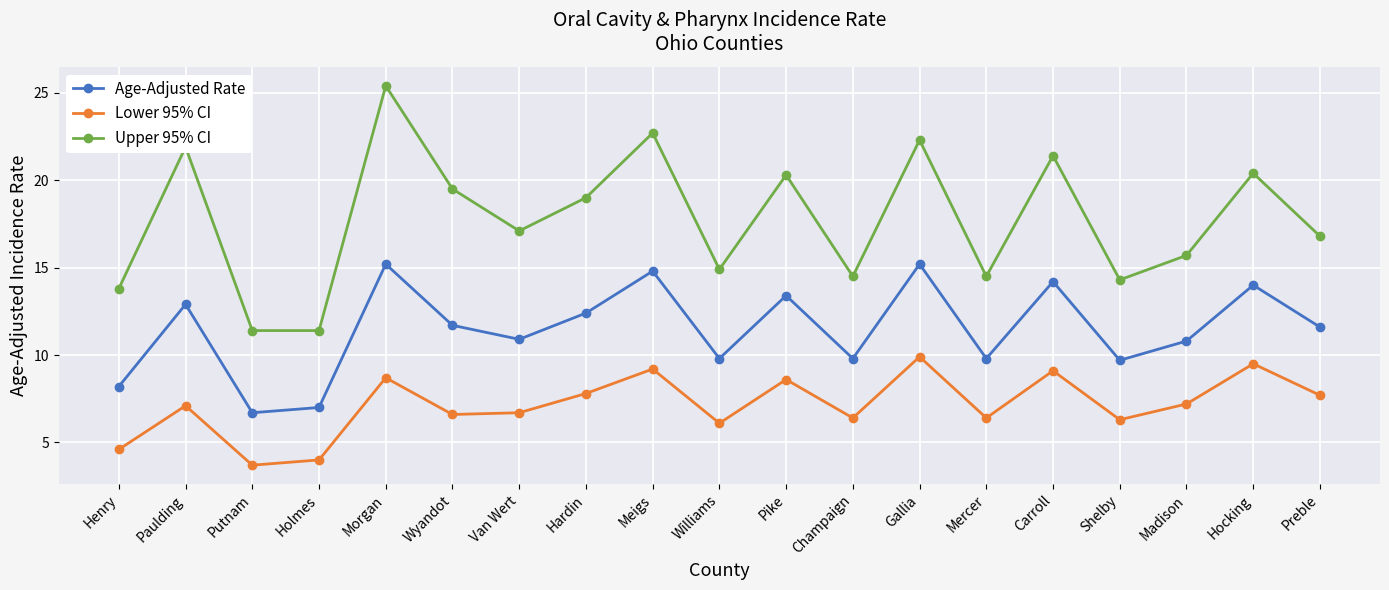

Reading left to right, what are all the values shown in this chart?

Age-Adjusted Rate: Henry=8.2	Paulding=12.9	Putnam=6.7	Holmes=7.0	Morgan=15.2	Wyandot=11.7	Van Wert=10.9	Hardin=12.4	Meigs=14.8	Williams=9.8	Pike=13.4	Champaign=9.8	Gallia=15.2	Mercer=9.8	Carroll=14.2	Shelby=9.7	Madison=10.8	Hocking=14.0	Preble=11.6
Lower 95% CI: Henry=4.6	Paulding=7.1	Putnam=3.7	Holmes=4.0	Morgan=8.7	Wyandot=6.6	Van Wert=6.7	Hardin=7.8	Meigs=9.2	Williams=6.1	Pike=8.6	Champaign=6.4	Gallia=9.9	Mercer=6.4	Carroll=9.1	Shelby=6.3	Madison=7.2	Hocking=9.5	Preble=7.7
Upper 95% CI: Henry=13.8	Paulding=21.9	Putnam=11.4	Holmes=11.4	Morgan=25.4	Wyandot=19.5	Van Wert=17.1	Hardin=19.0	Meigs=22.7	Williams=14.9	Pike=20.3	Champaign=14.5	Gallia=22.3	Mercer=14.5	Carroll=21.4	Shelby=14.3	Madison=15.7	Hocking=20.4	Preble=16.8